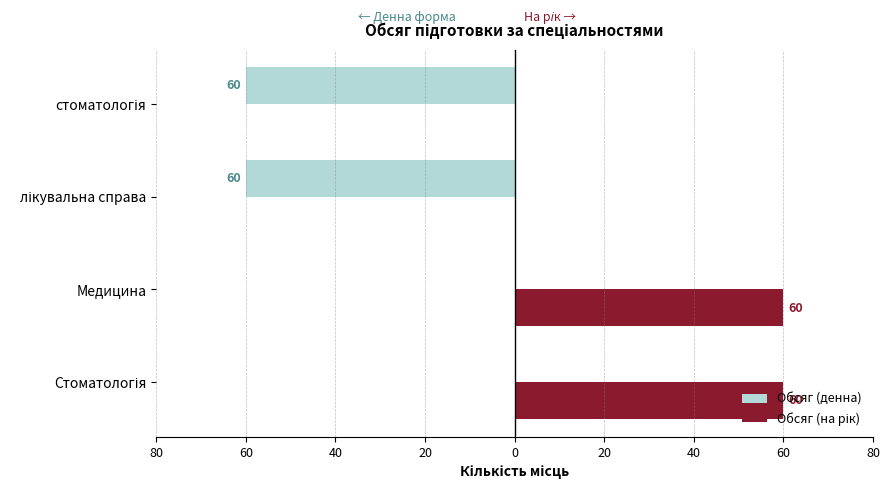

Reading left to right, extract all data points from this chart.

Обсяг (денна): 0	0	-60	-60
Обсяг (на рік): 60	60	0	0